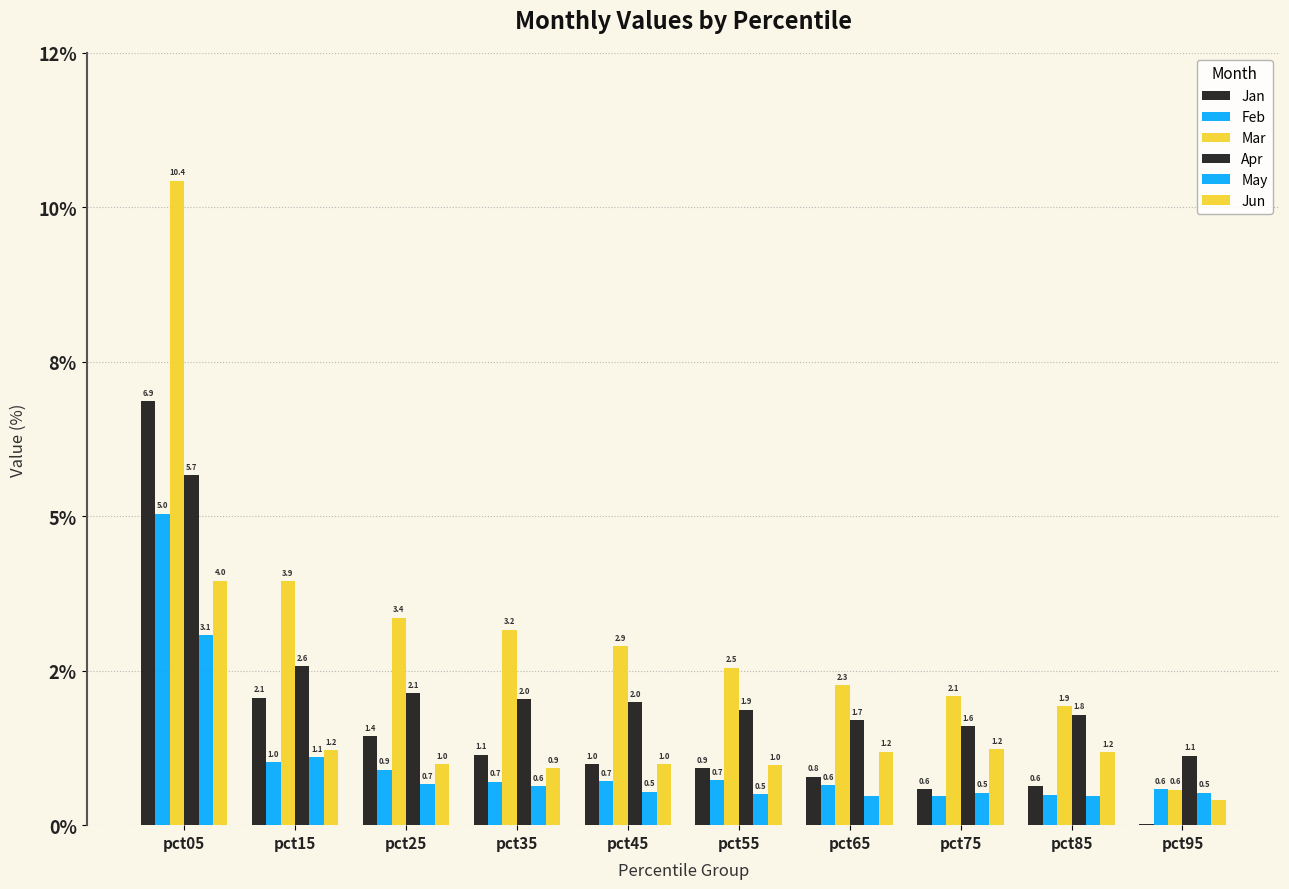

Does the chart contain stacked bars?

No